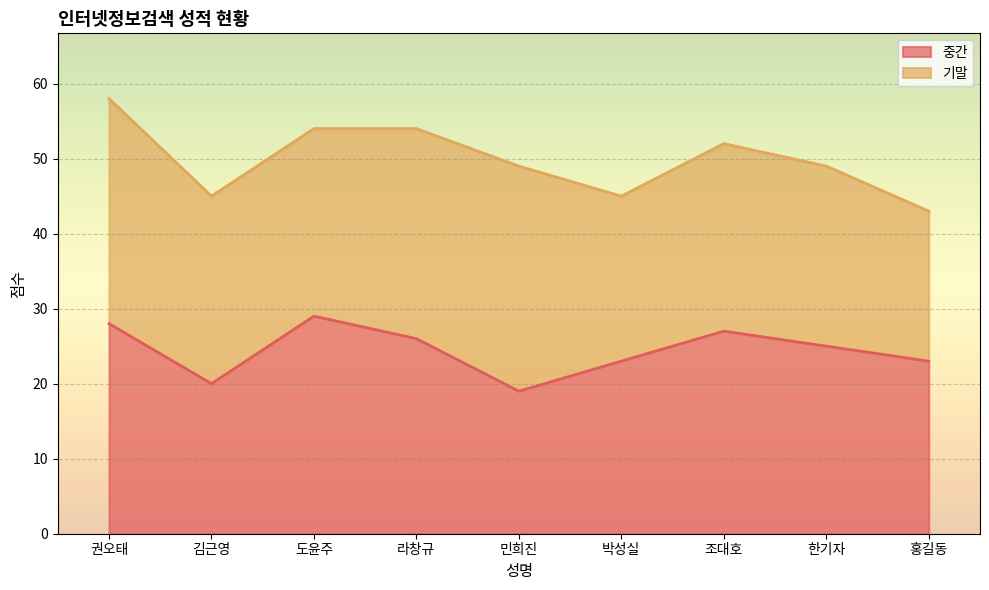

The chart shows a value of 29 at 도윤주. True or false?

True